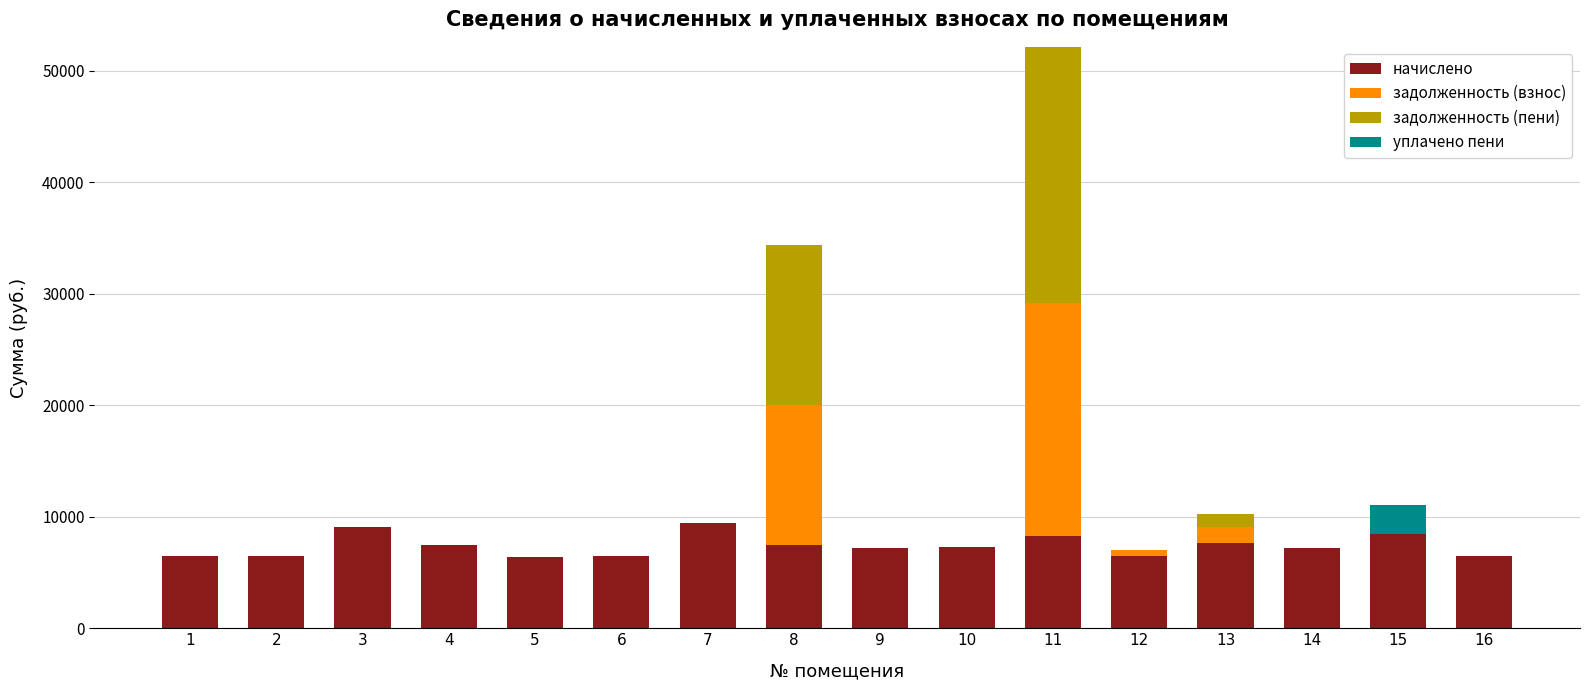

How many data points does each series have?

16